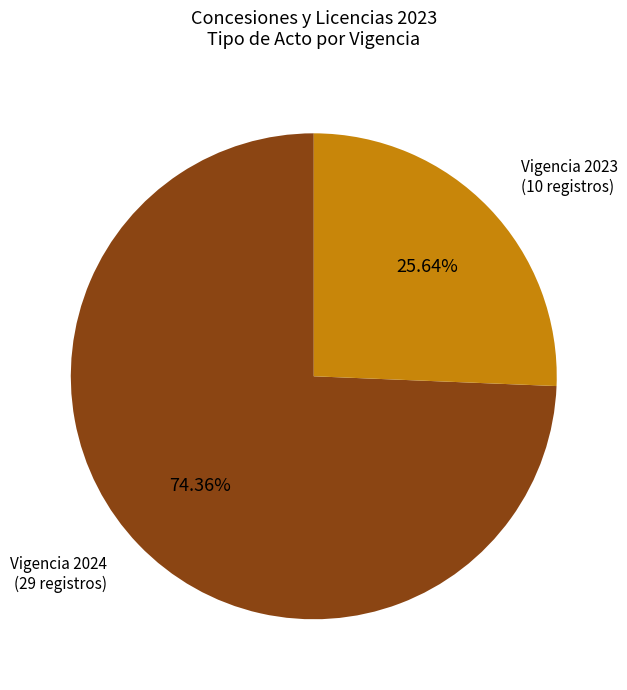

Which category accounts for the majority?

Vigencia 2024 (29 registros)